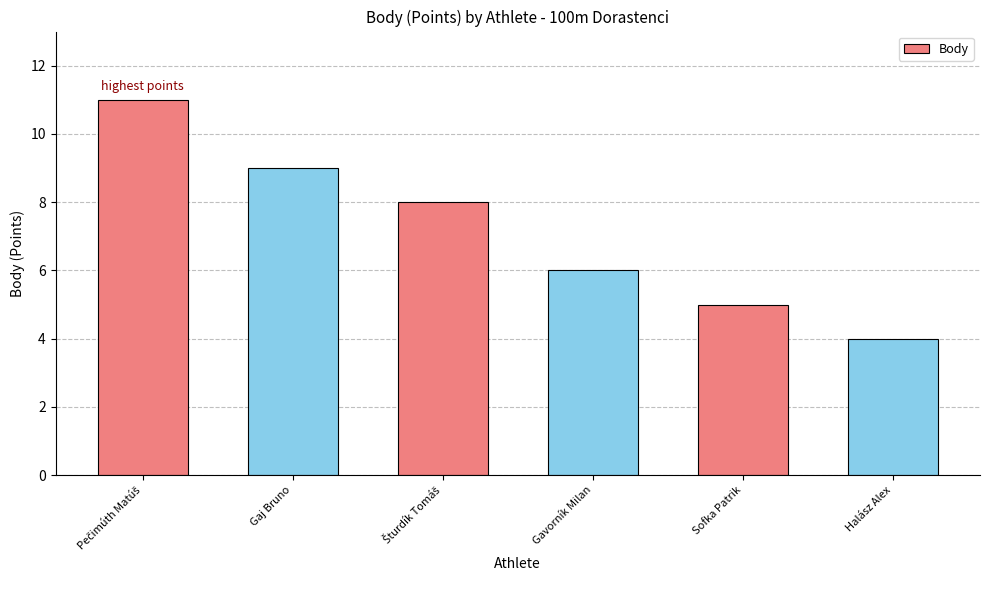

The chart shows a value of 5 at Halász Alex. True or false?

False